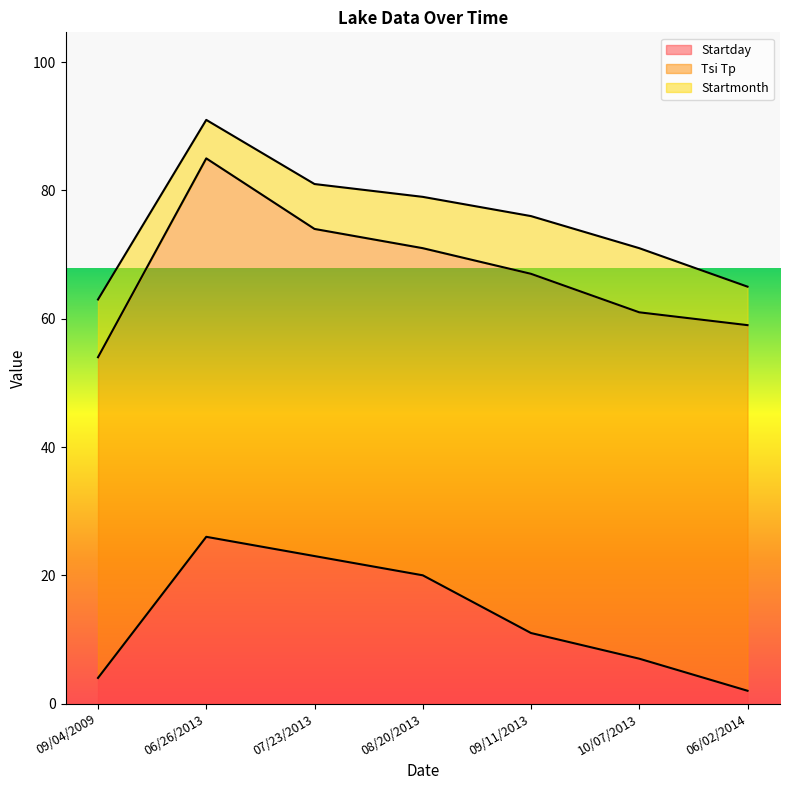

List the series in order of their peak value, highest first.

Tsi Tp, Startday, Startmonth